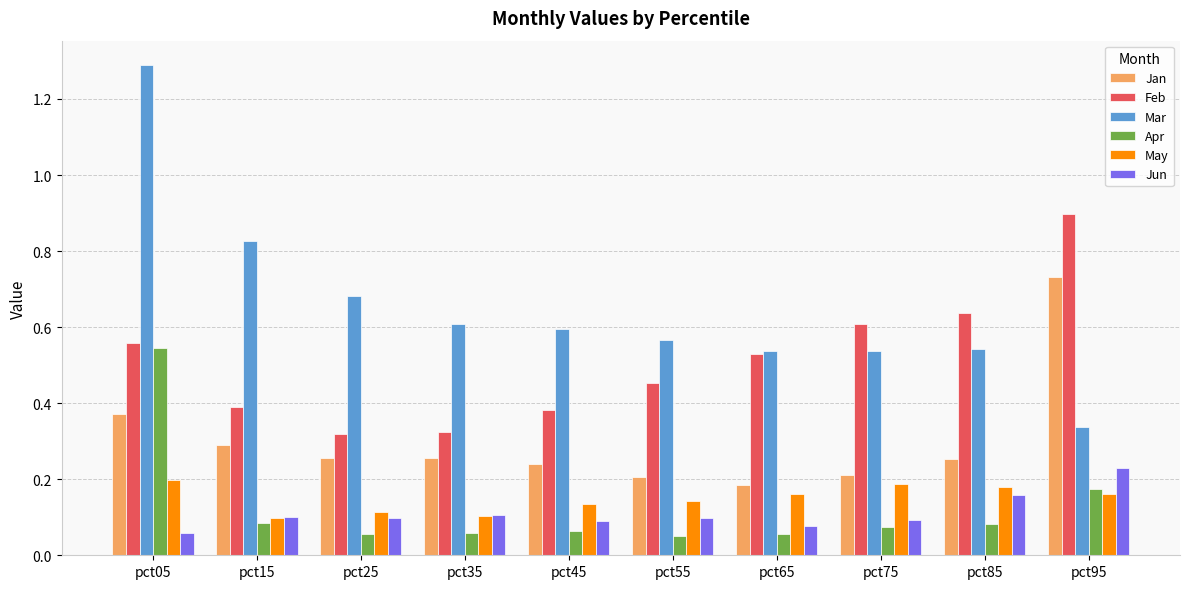

Count the Feb values in the range 0 to 1.

10